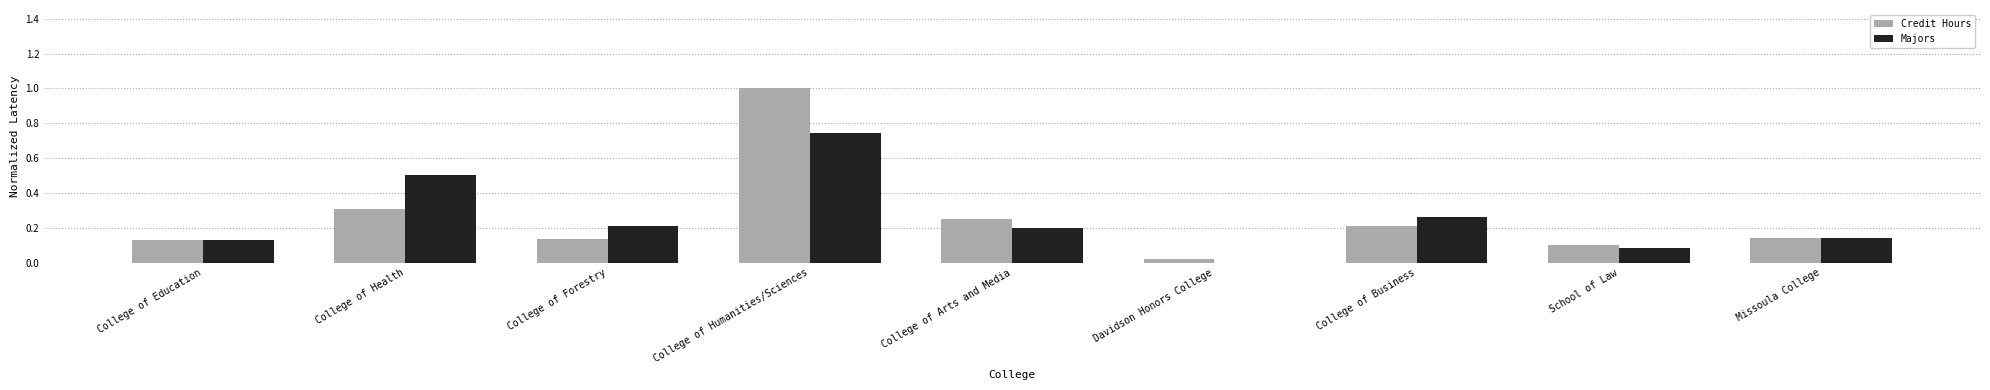

At which category is the sum across all series the highest?

College of Humanities/Sciences